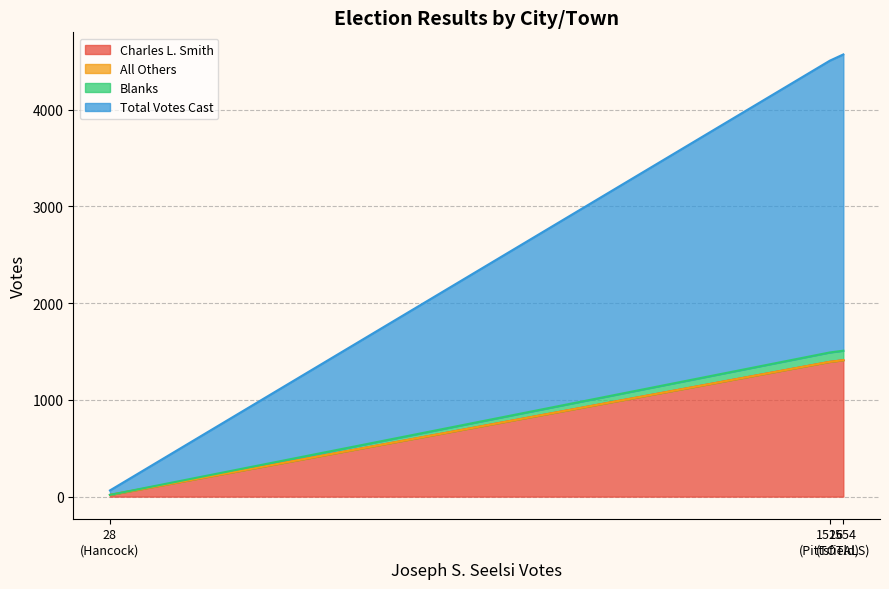

Between 1526 (Pittsfield) and 1554 (TOTALS), which is larger?

1554 (TOTALS)